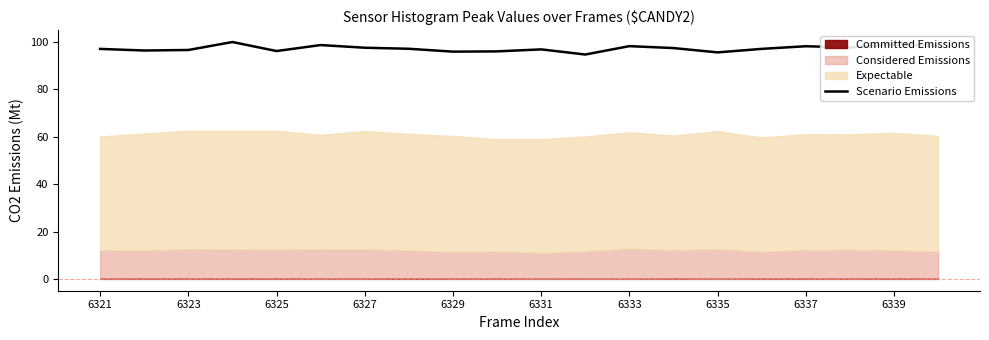

What is the average value?

97.3